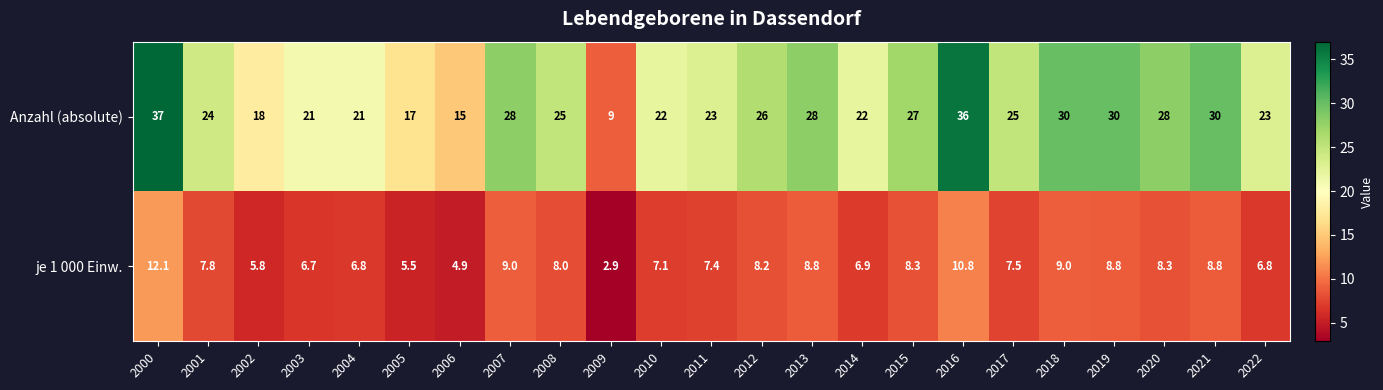

Where does the je 1 000 Einw. series first go above 7?

2000